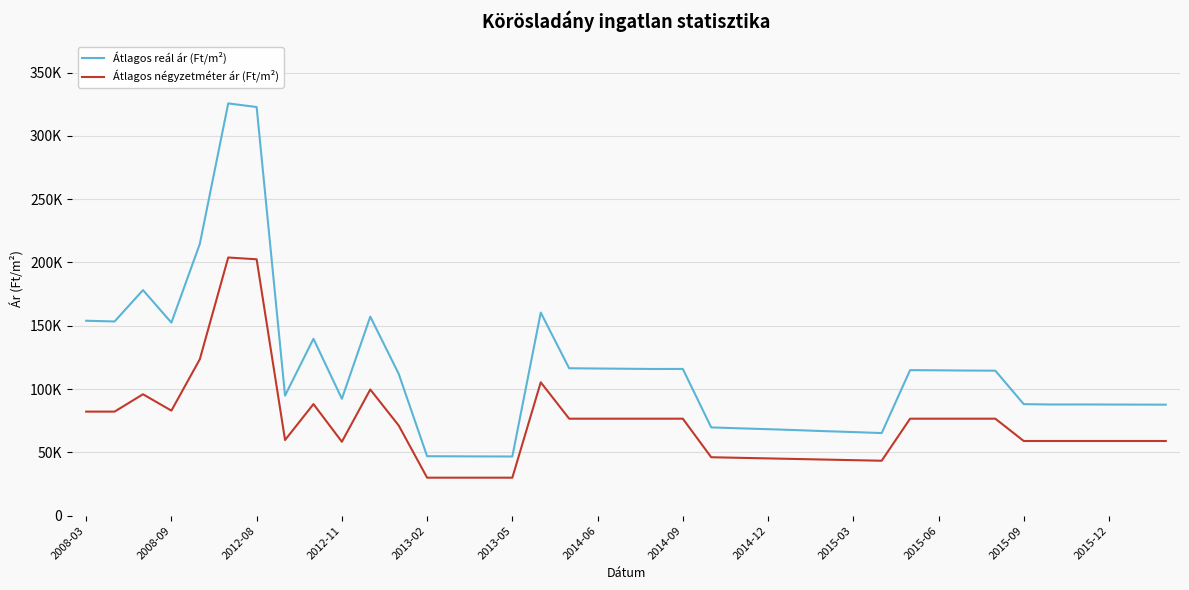

Is this an area chart (filled region under the line)?

No